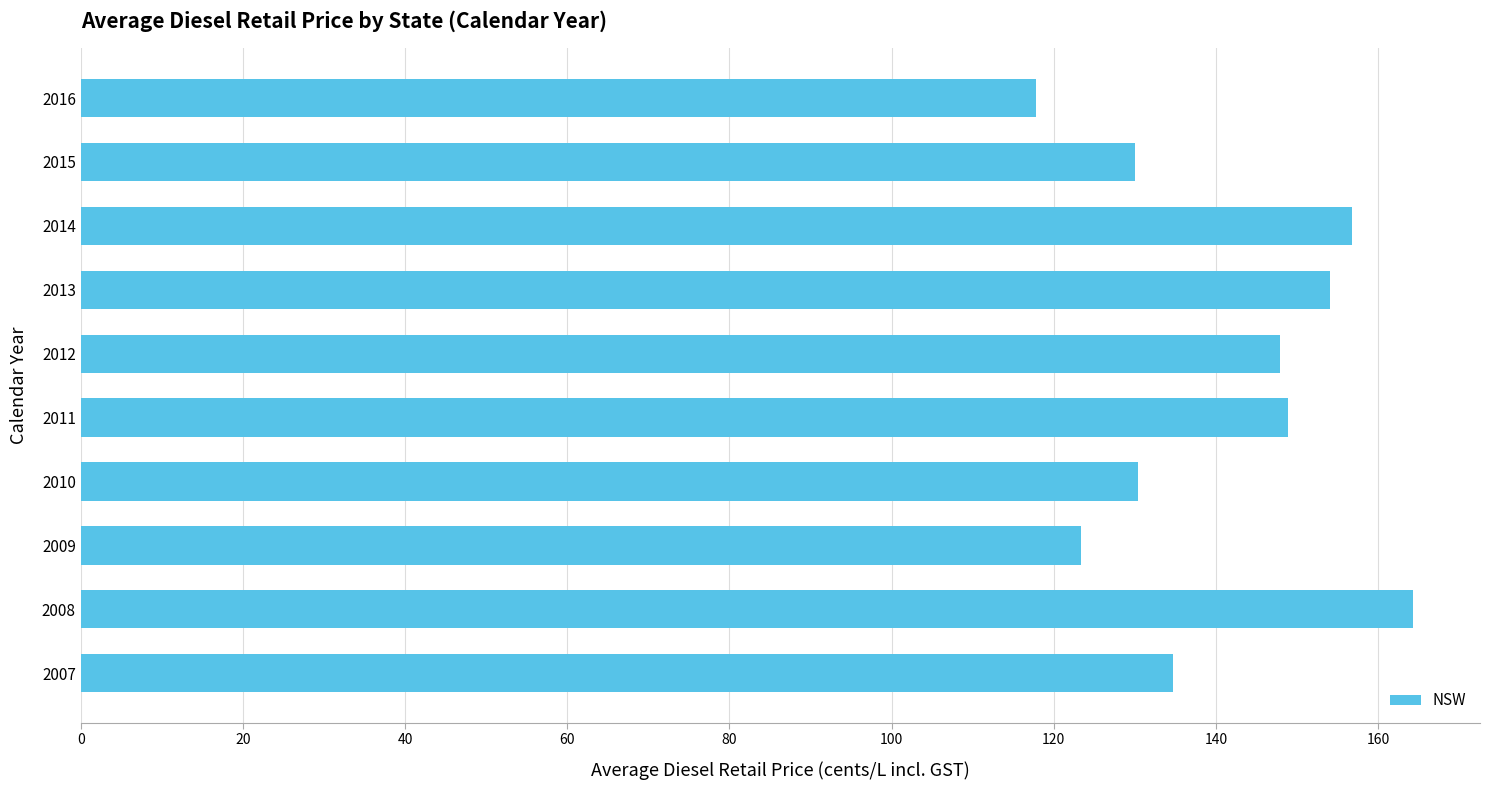

Which label corresponds to the largest value in the chart?

2008